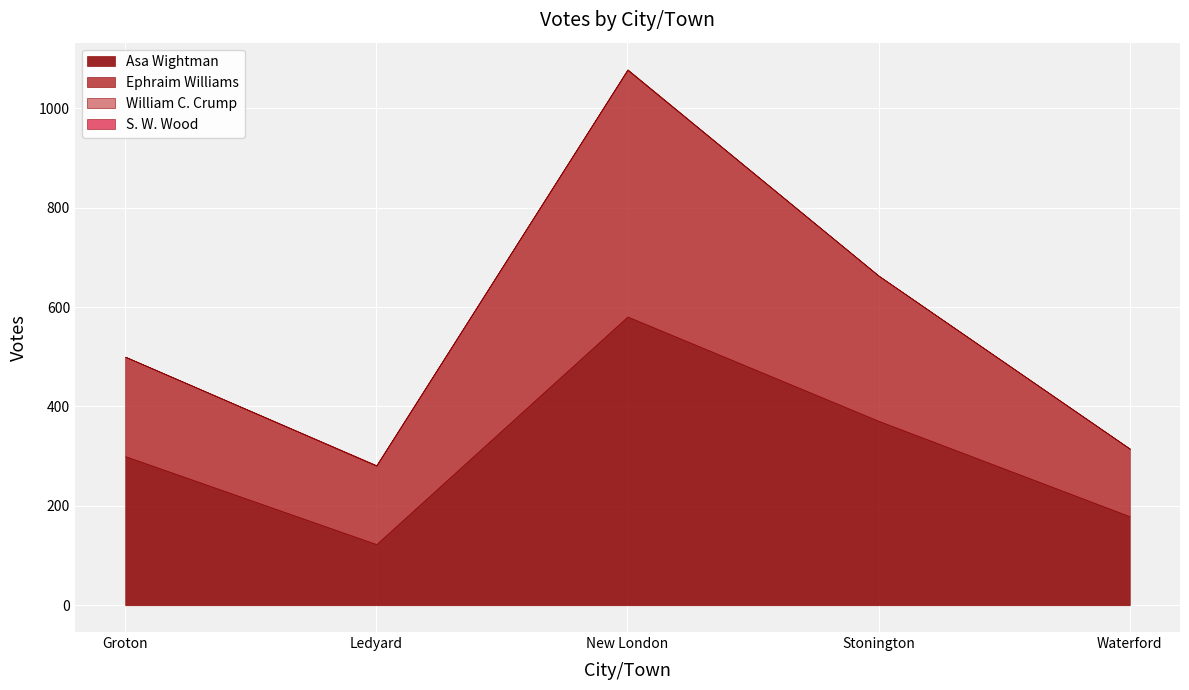

Is the value of S. W. Wood at Stonington greater than the value of William C. Crump at Waterford?

No